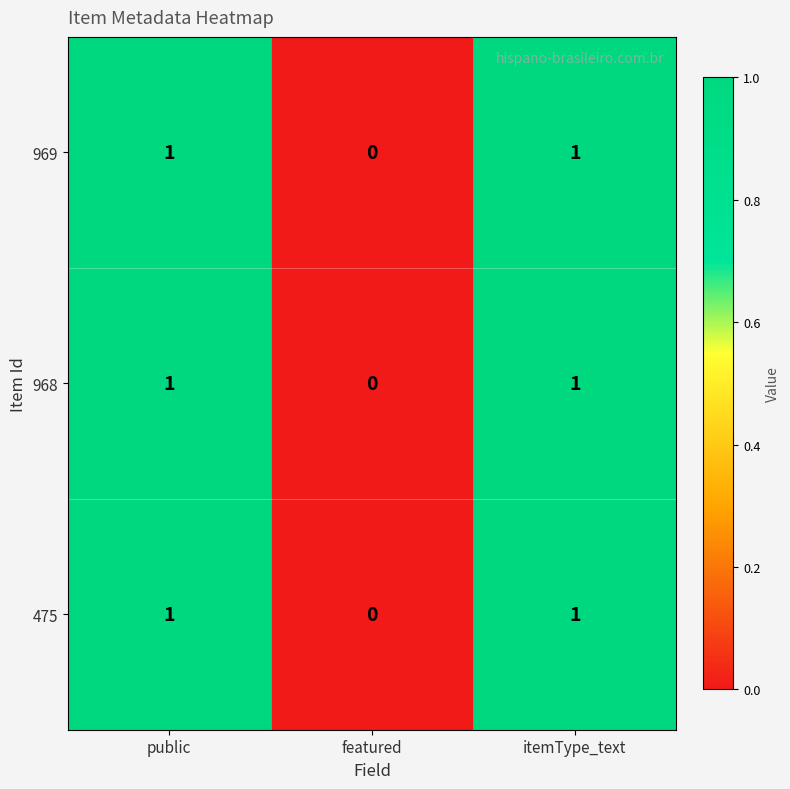

How many distinct data groups are displayed?

3